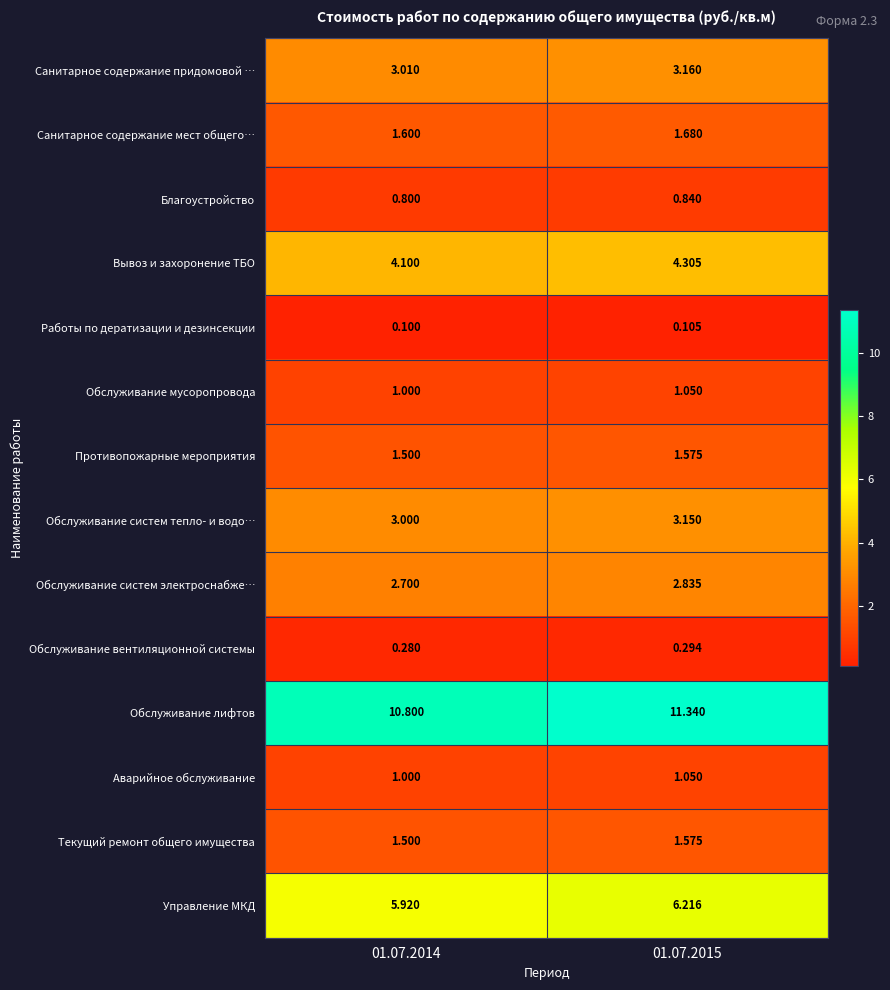

Is the value of Вывоз и захоронение ТБО at 01.07.2014 greater than the value of Обслуживание систем тепло- и водо… at 01.07.2014?

Yes